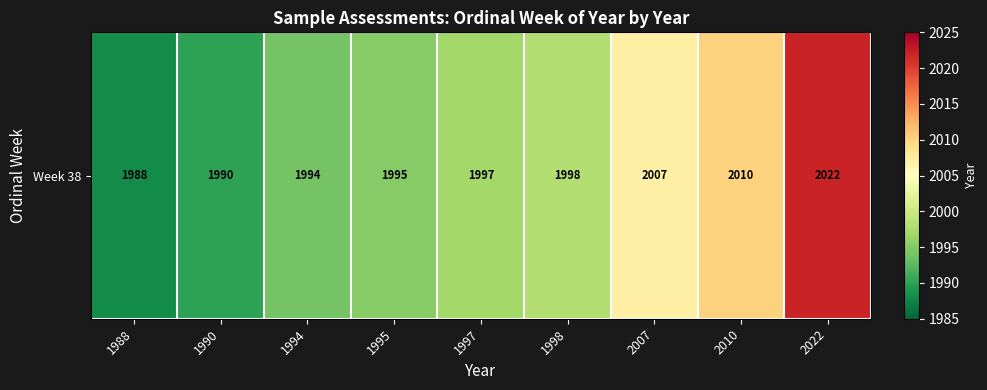

What value does the data have at 1995?

1995